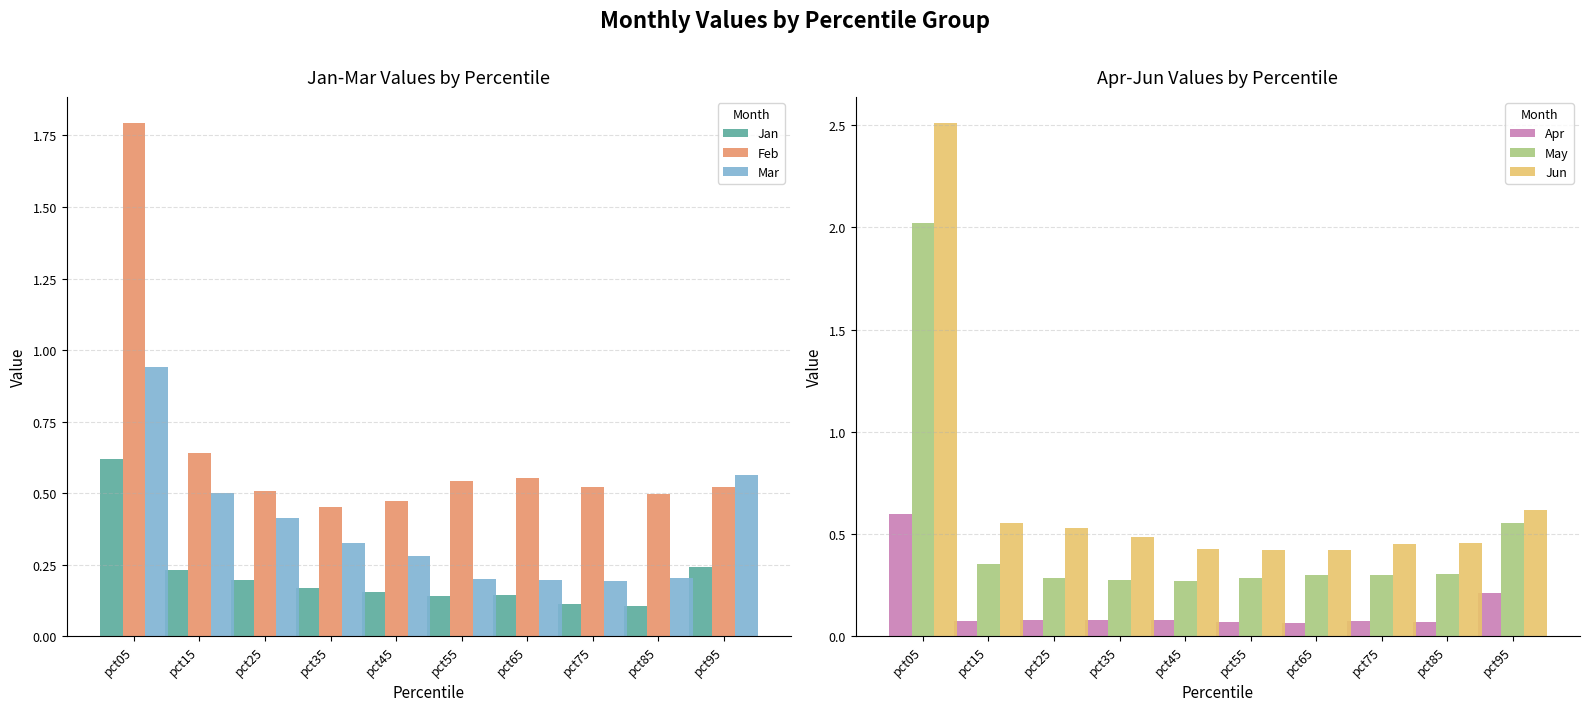

The value of Apr at pct05 is 1.0. True or false?

False